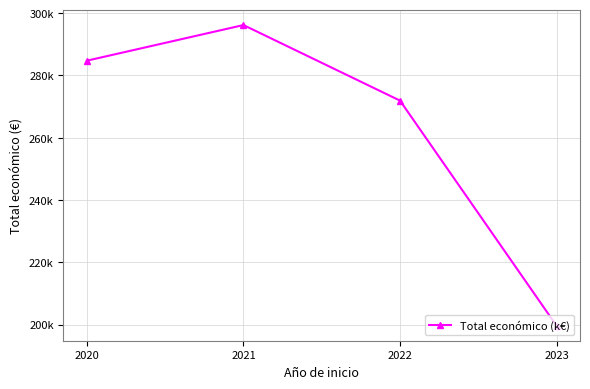

Is this an area chart (filled region under the line)?

No